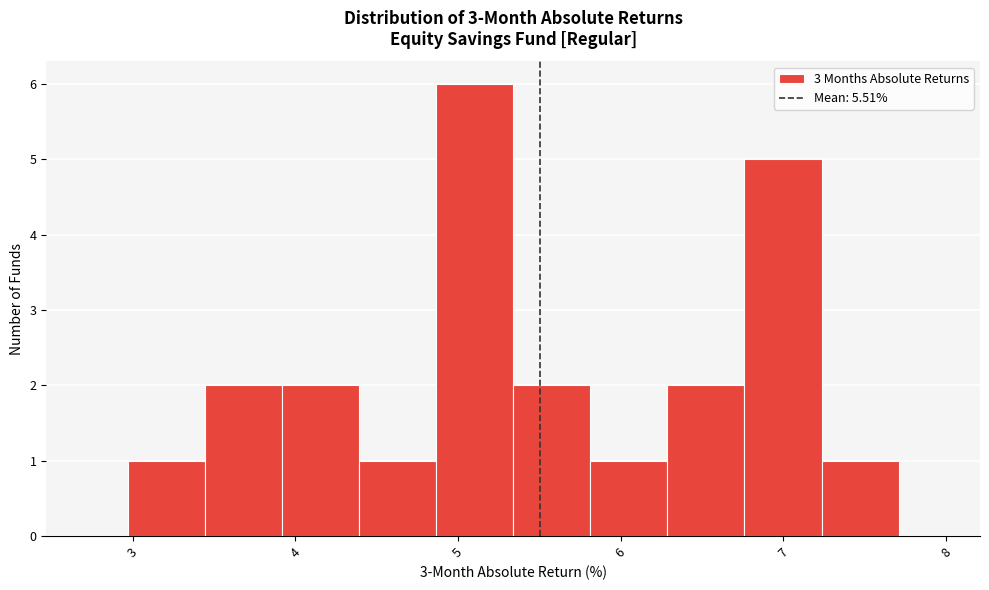

Reading left to right, transcribe this chart: for each bar, give the range it covers on the x-axis and its height. Neither the bar edges nor the heights are printed on the chart, so give them approximately, as read against the axes.

3.0 to 3.4: 1
3.4 to 3.9: 2
3.9 to 4.4: 2
4.4 to 4.9: 1
4.9 to 5.3: 6
5.3 to 5.8: 2
5.8 to 6.3: 1
6.3 to 6.8: 2
6.8 to 7.2: 5
7.2 to 7.7: 1